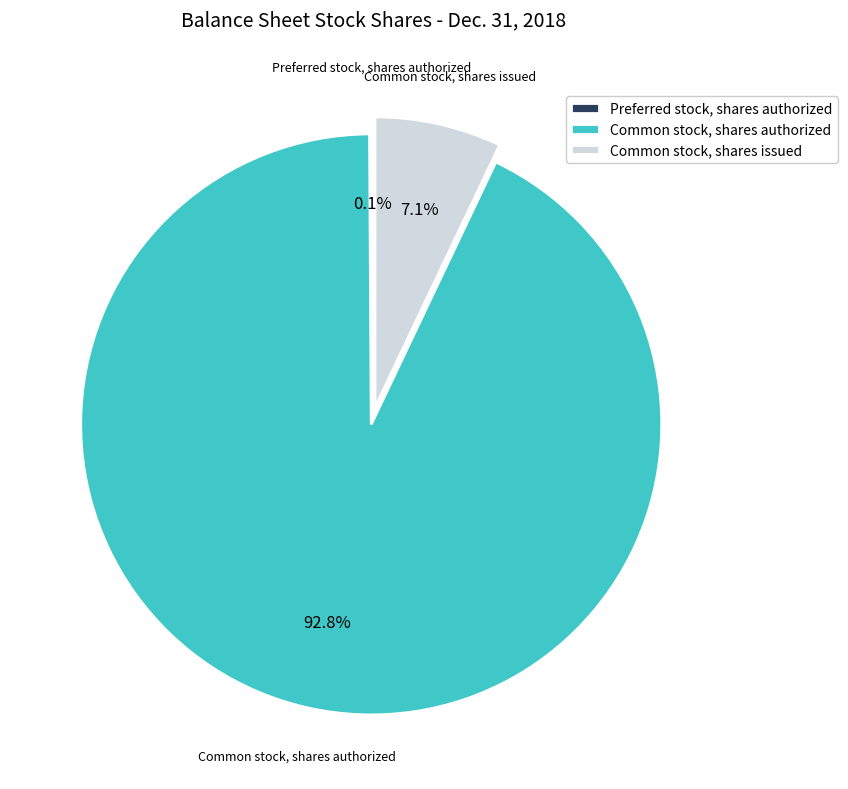

Which category has the biggest portion of the pie?

Common stock, shares authorized